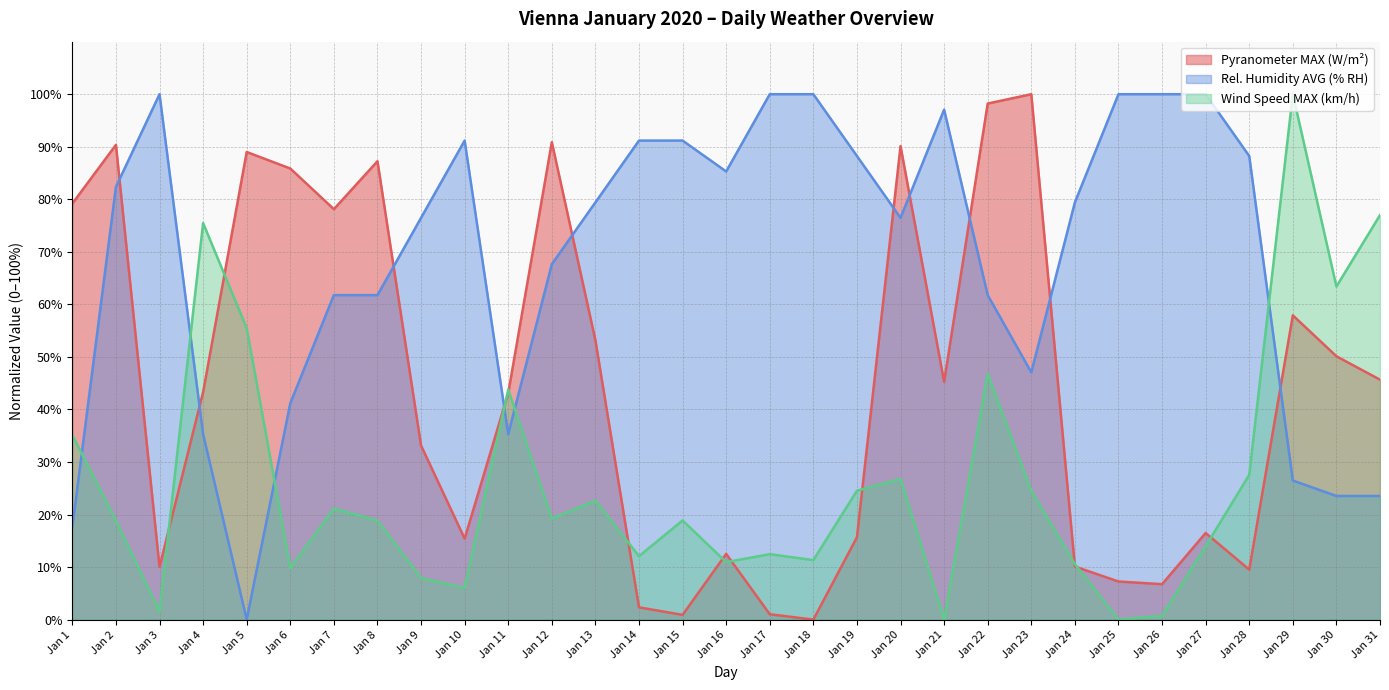

Which category has the highest value in the Pyranometer MAX (W/m²) series?

Jan 23